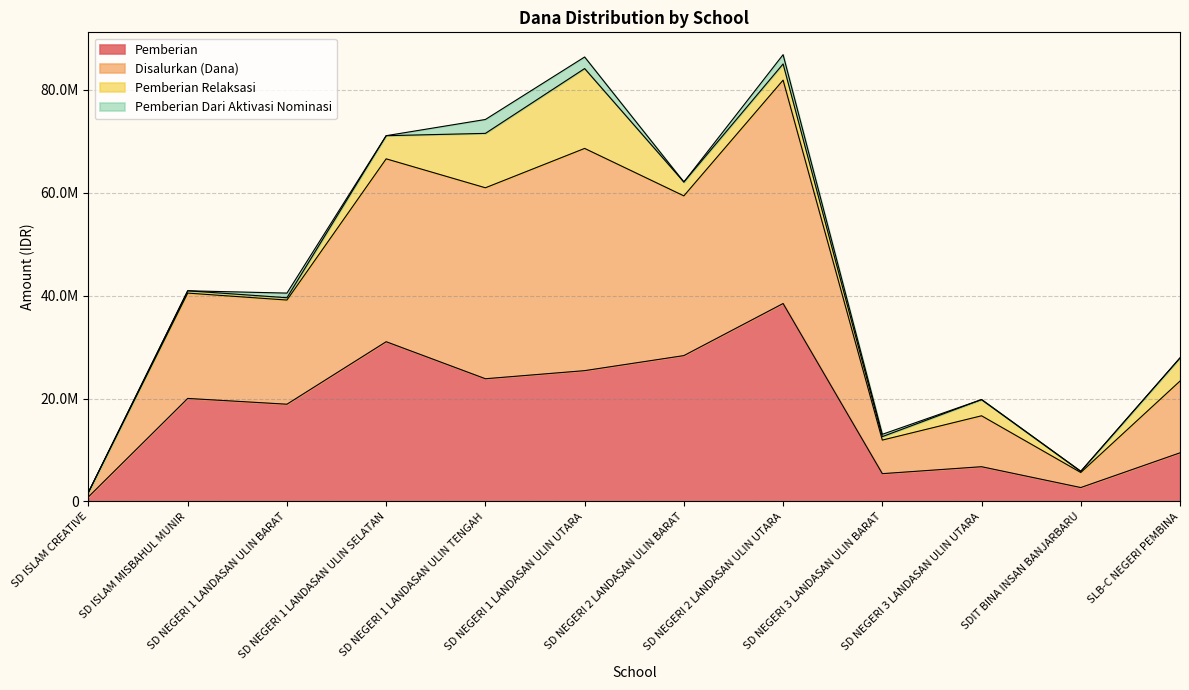

Does the chart have visible grid lines?

Yes